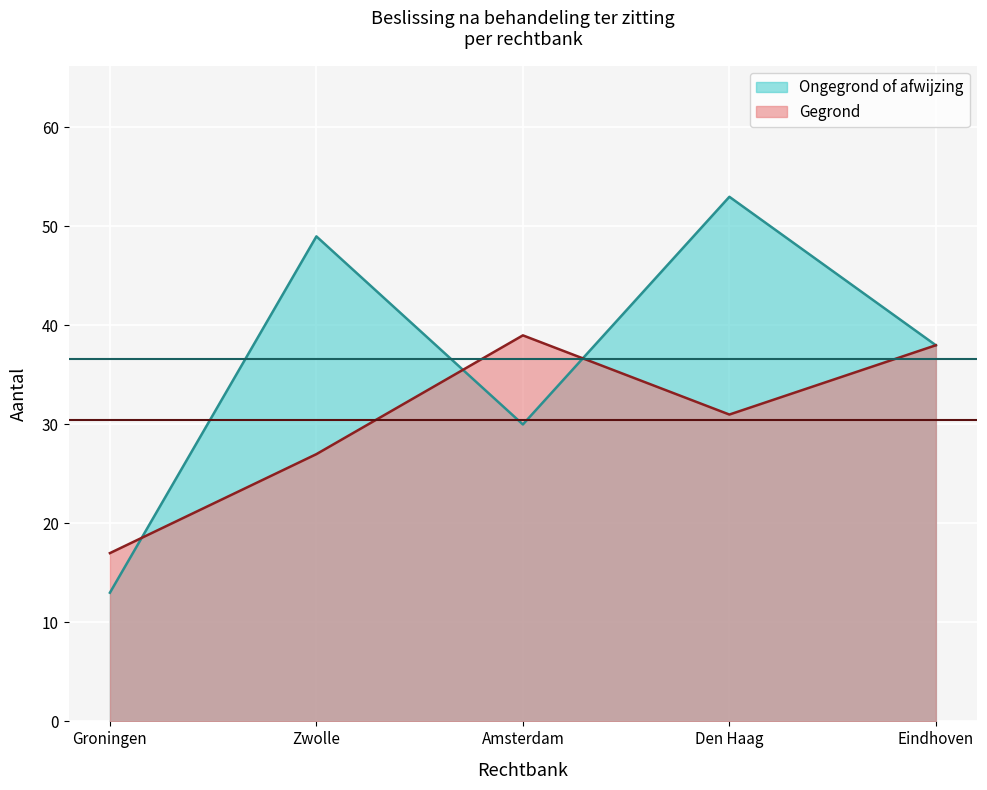

Between Zwolle and Amsterdam, which series saw the biggest shift?

Ongegrond of afwijzing